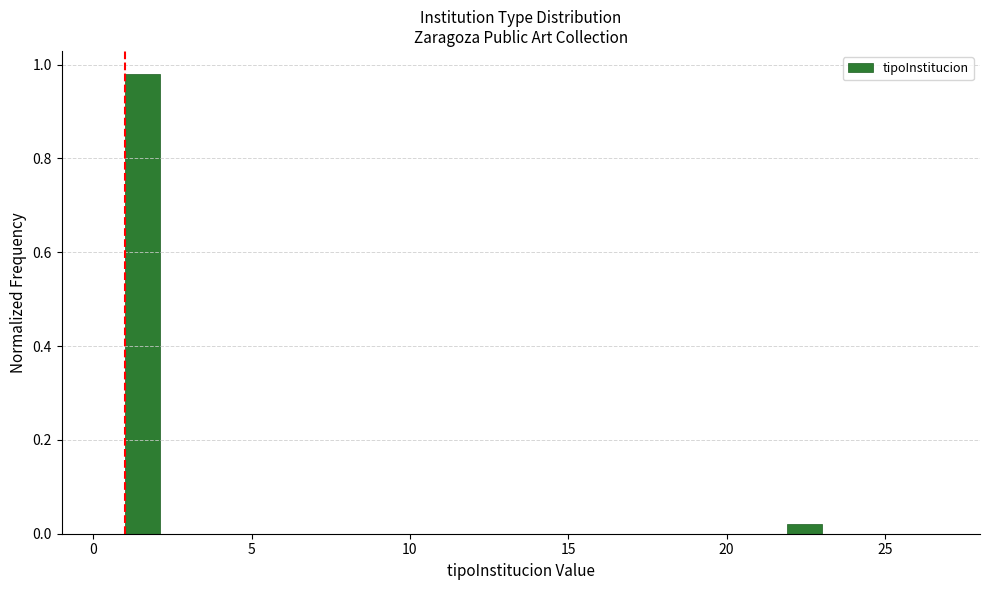

Around what value on the x-axis is the tallest bar? Give the approximate position of its centre, as read against the axis.

1.5